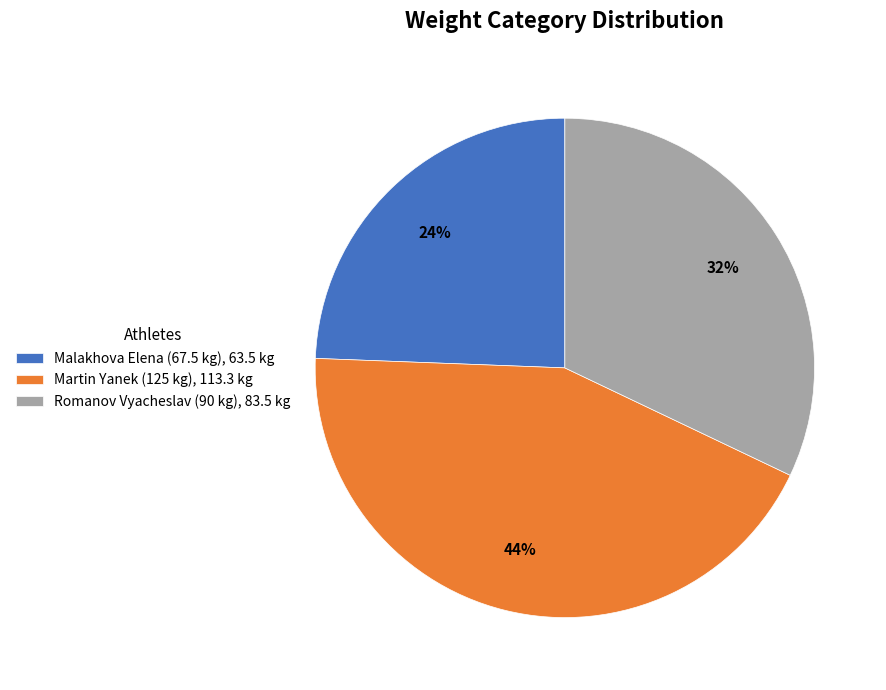

Is it true that Romanov Vyacheslav (90 kg), 83.5 kg is 18% of the pie?

False